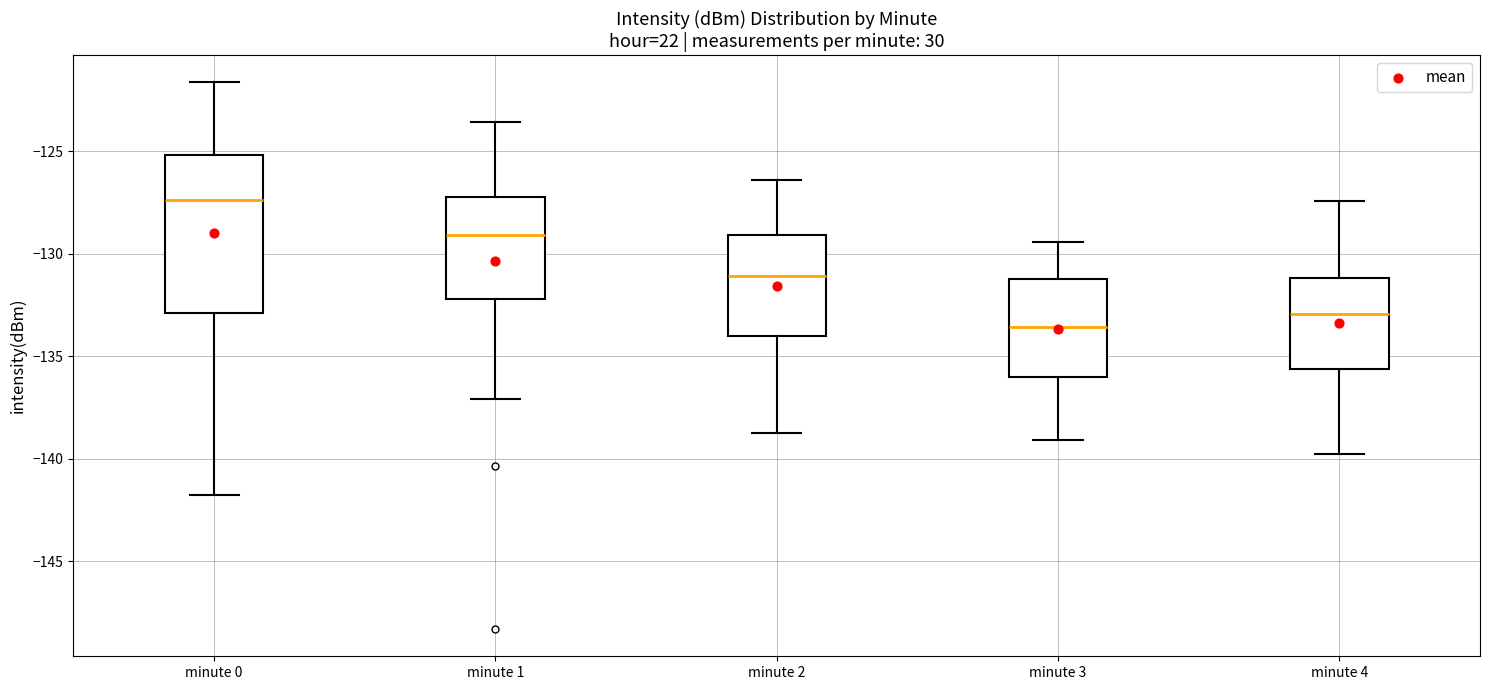

Reading left to right, read every box against the y-axis: the position of its median line, the range the box covers, and the ends of its whiskers. The values are not printed on the chart, so give them approximately, as read against the axis.

minute 0: median -127.5, box -133.0 to -125.0, whiskers -142.0 to -121.5
minute 1: median -129.0, box -132.0 to -127.5, whiskers -137.0 to -123.5
minute 2: median -131.0, box -134.0 to -129.0, whiskers -139.0 to -126.5
minute 3: median -133.5, box -136.0 to -131.0, whiskers -139.0 to -129.5
minute 4: median -133.0, box -135.5 to -131.0, whiskers -140.0 to -127.5